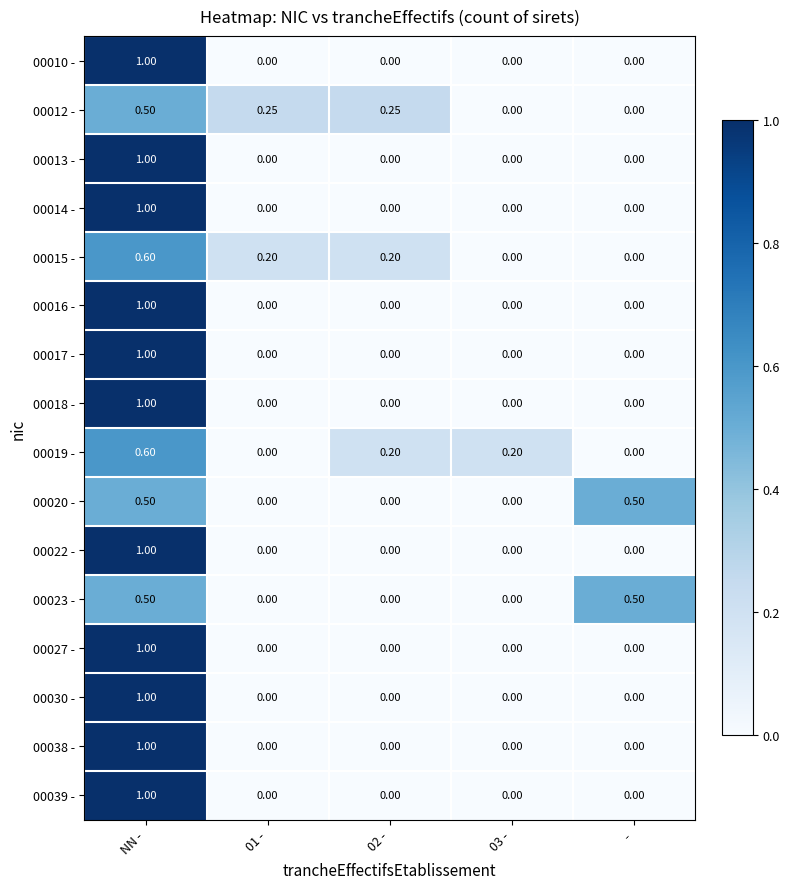

How many series are shown in this chart?

16